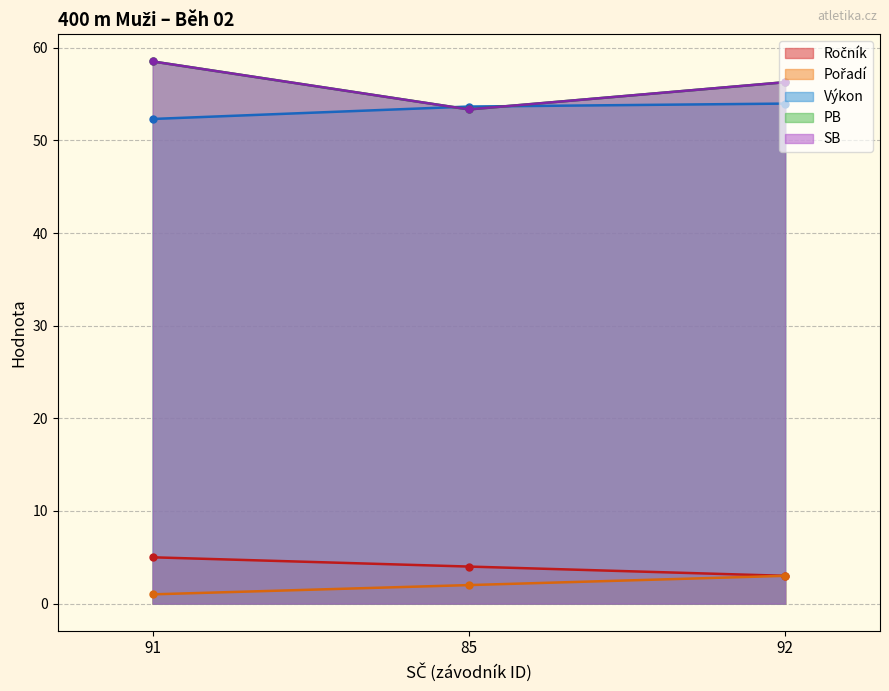

How many lines are shown in the chart?

5